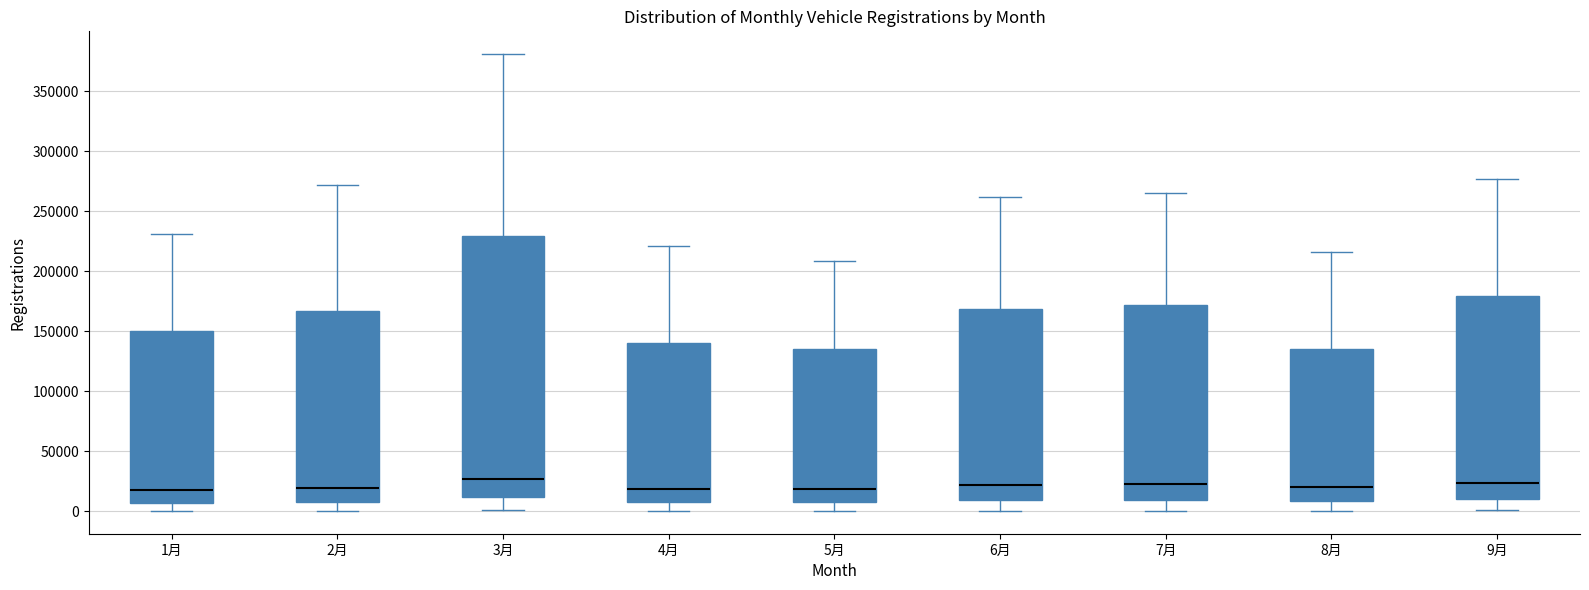

Comparing the boxes themselves (not the whiskers), which one is the tallest?

3月